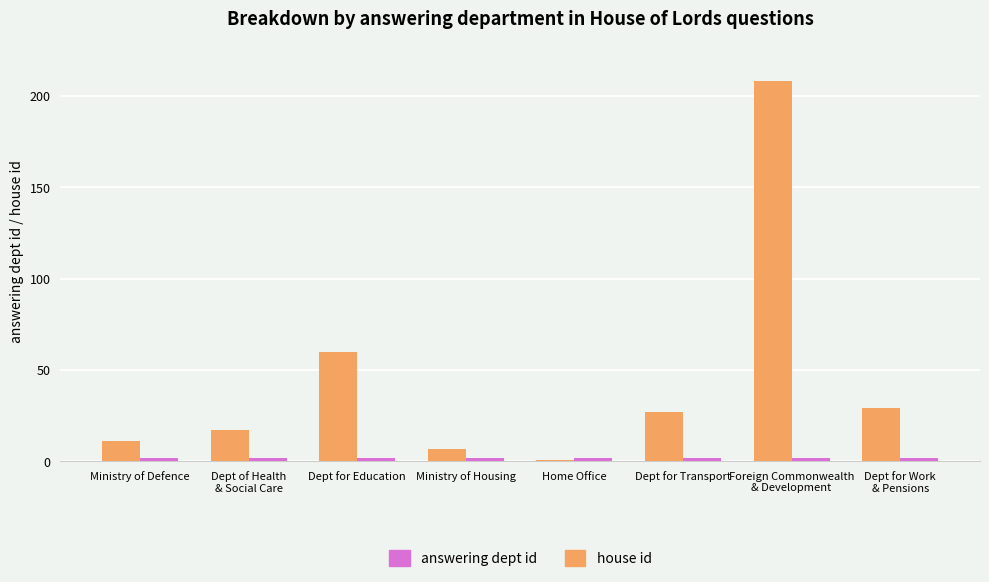

What is the difference between the maximum and minimum values in the answering dept id series?

207